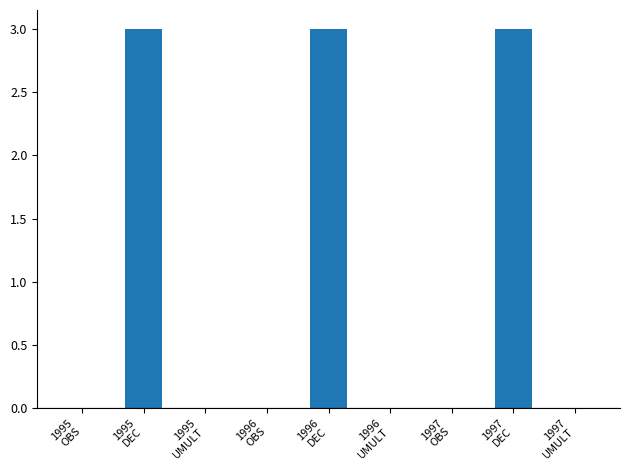

Count the number of categories in the chart.

9